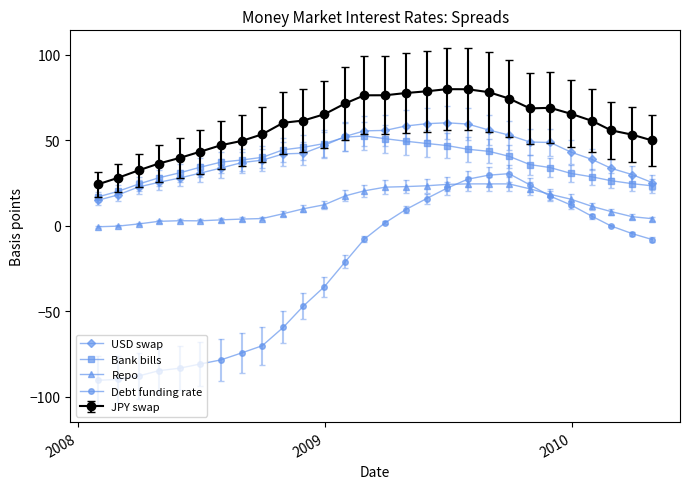

Which series has the widest spread of values?

Debt funding rate